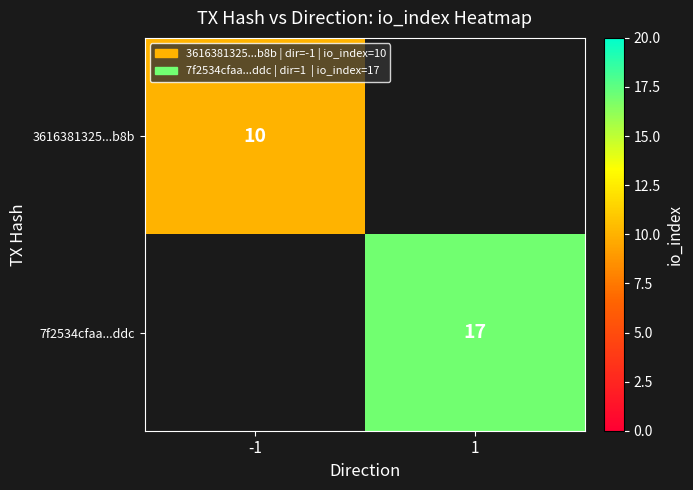

The 3616381325...b8b series shows 10 at -1. True or false?

True